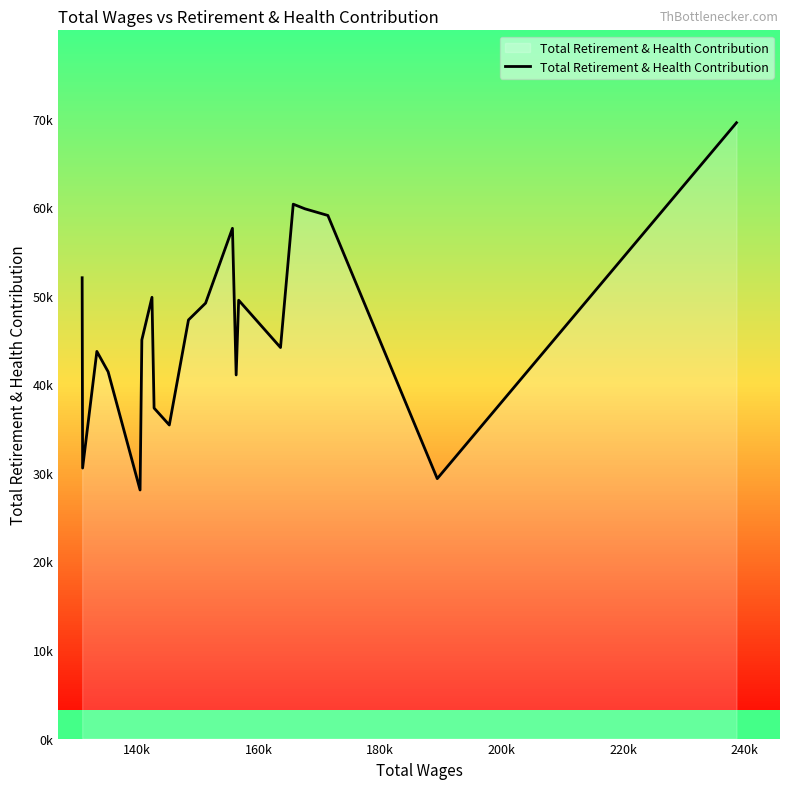

How many data points are above 47279?

9